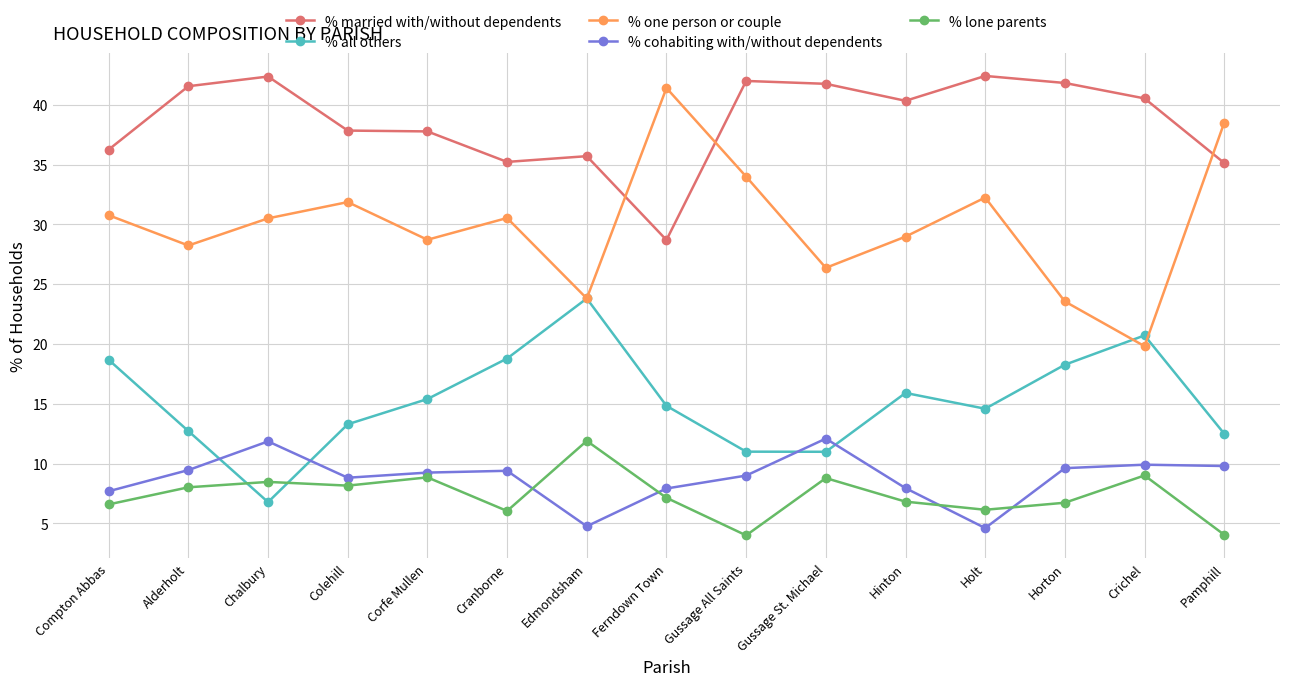

What are all the series names shown in the legend?

% married with/without dependents, % all others, % one person or couple, % cohabiting with/without dependents, % lone parents